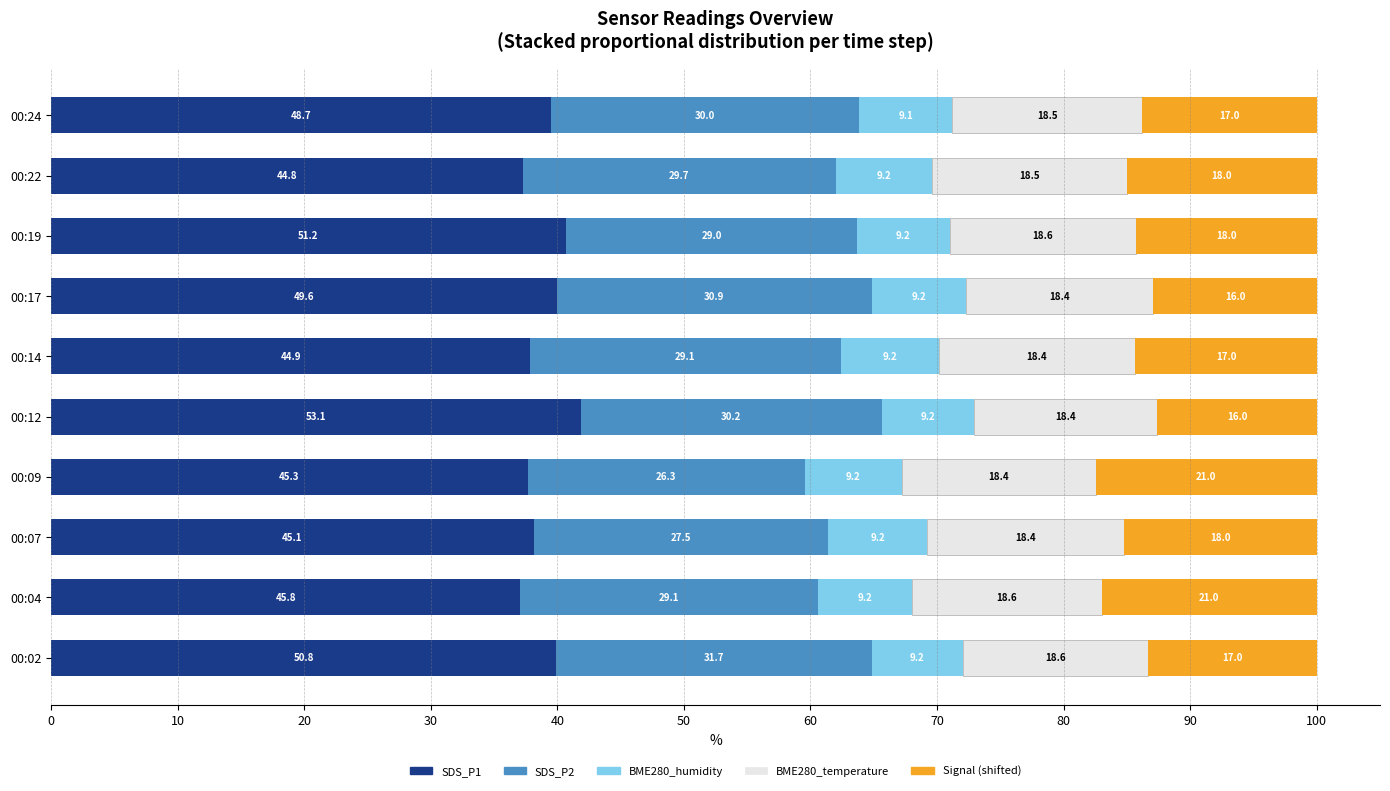

Reading right to left, what are all the values shown in this chart?

SDS_P1: 39.5	37.3	40.7	40.0	37.9	41.8	37.7	38.1	37.1	39.9
SDS_P2: 24.3	24.7	23.0	24.9	24.5	23.8	21.9	23.3	23.5	24.9
BME280_humidity: 7.4	7.6	7.3	7.4	7.7	7.3	7.6	7.8	7.4	7.2
BME280_temperature: 15.0	15.4	14.7	14.8	15.5	14.5	15.3	15.6	15.0	14.6
Signal (shifted): 13.8	15.0	14.3	12.9	14.3	12.6	17.5	15.2	17.0	13.4